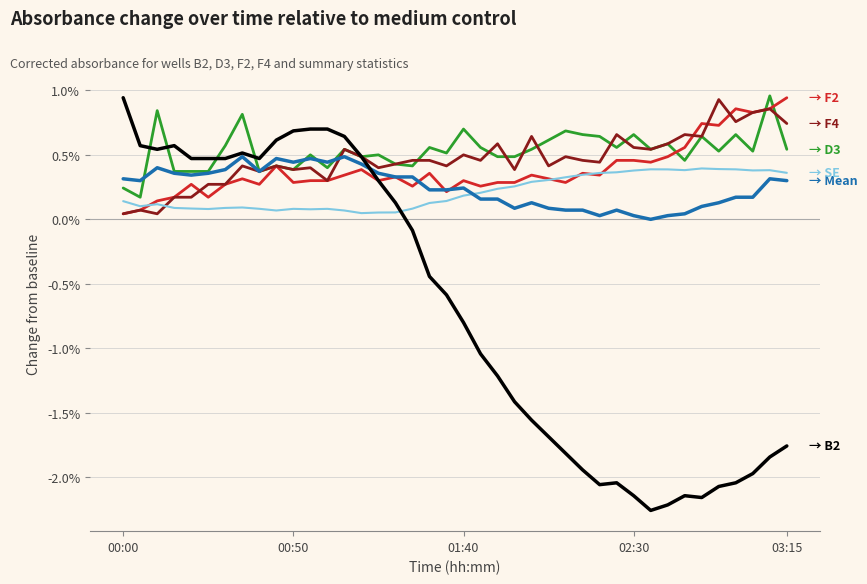

Is this an area chart (filled region under the line)?

No